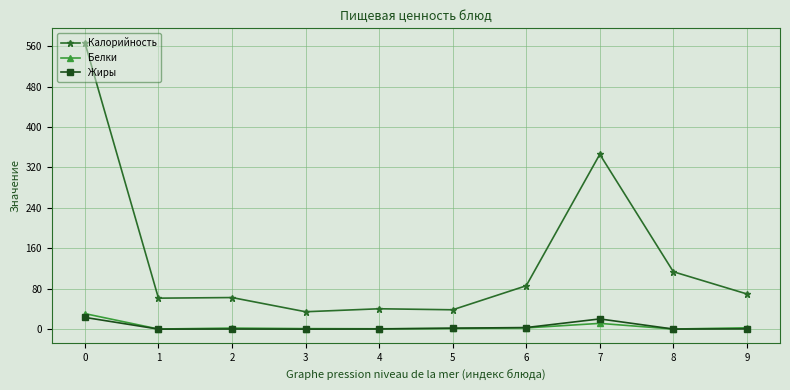

The Калорийность series shows 38.3 at 5. True or false?

True